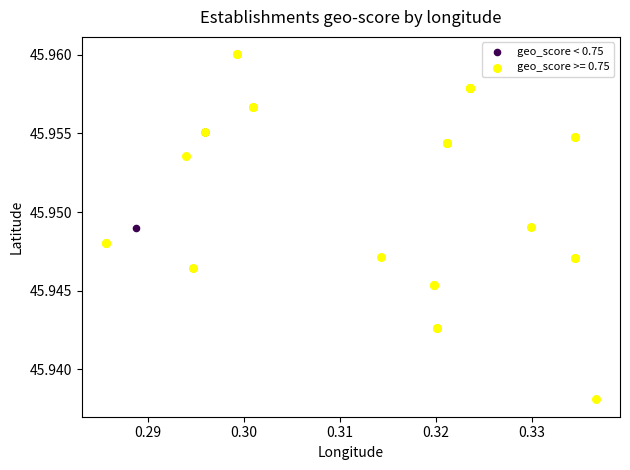

Which series reaches the maximum Y coordinate?

geo_score >= 0.75